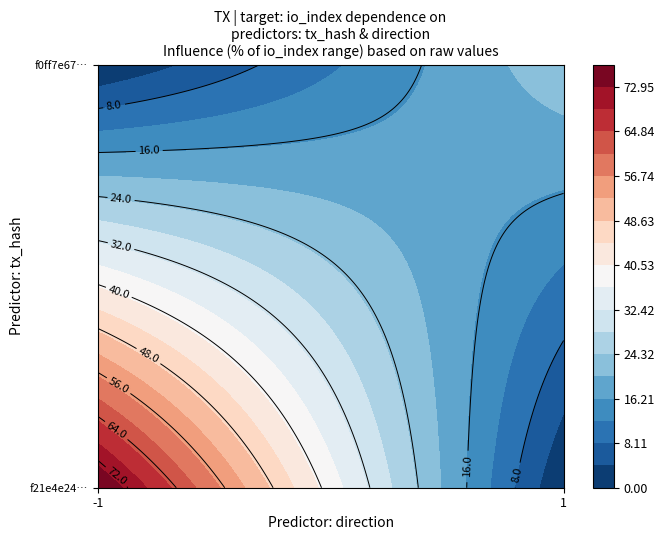

At io_index, list the series in order from smallest to largest.

f0ff7e67e1e00e629f506b7d3aaa5d50c96a3ba, f21e4e2432d7daebd68fc234e551d21f8ac537c